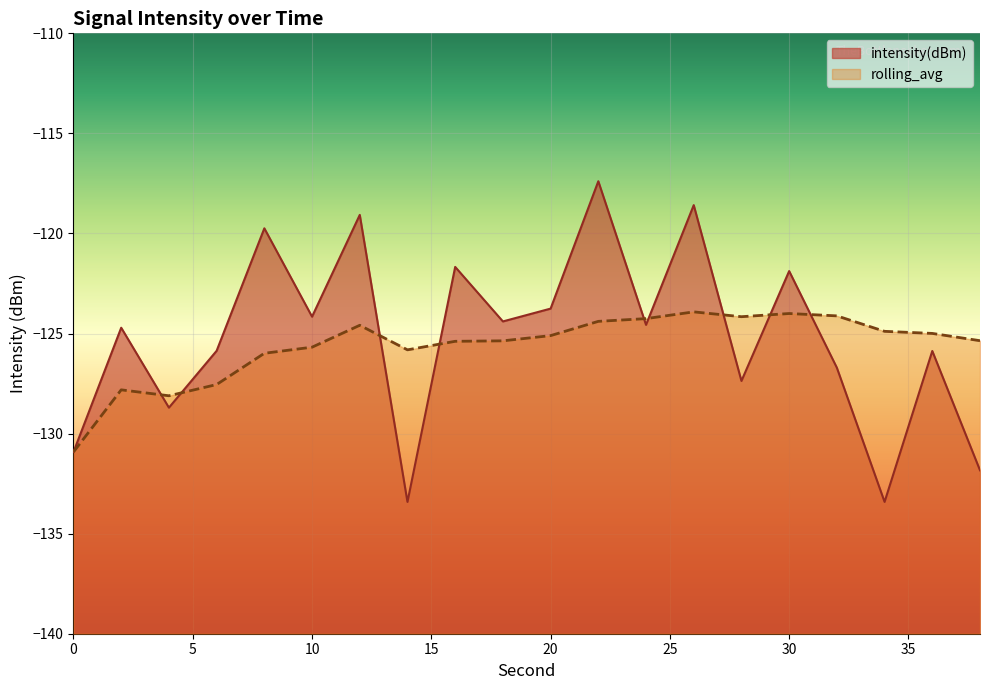

At how many categories does at least one series exceed -128?

18